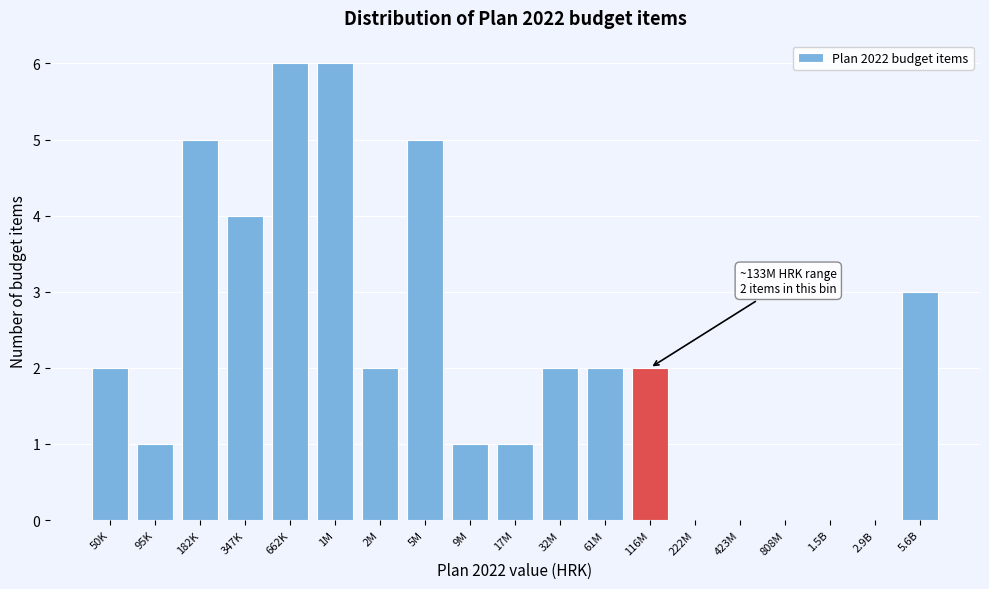

Reading left to right, what are all the values shown in this chart?

50K=2	95K=1	182K=5	347K=4	662K=6	1M=6	2M=2	5M=5	9M=1	17M=1	32M=2	61M=2	116M=2	222M=0	423M=0	808M=0	1.5B=0	2.9B=0	5.6B=3